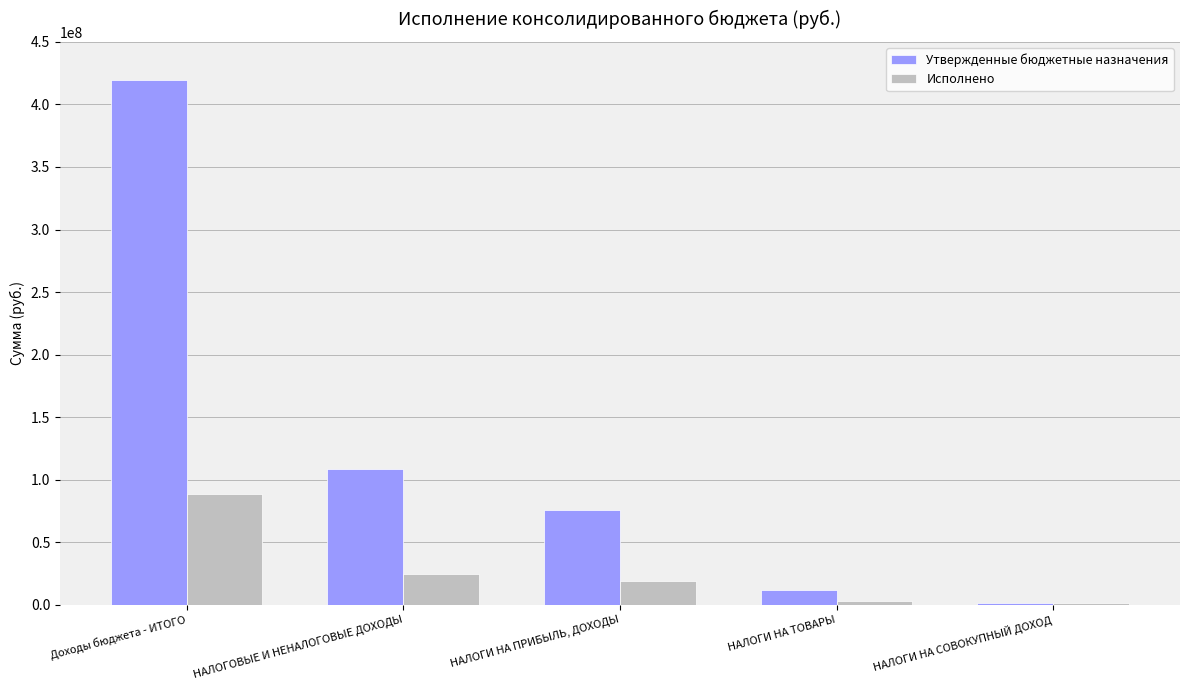

How many series are shown in this chart?

2